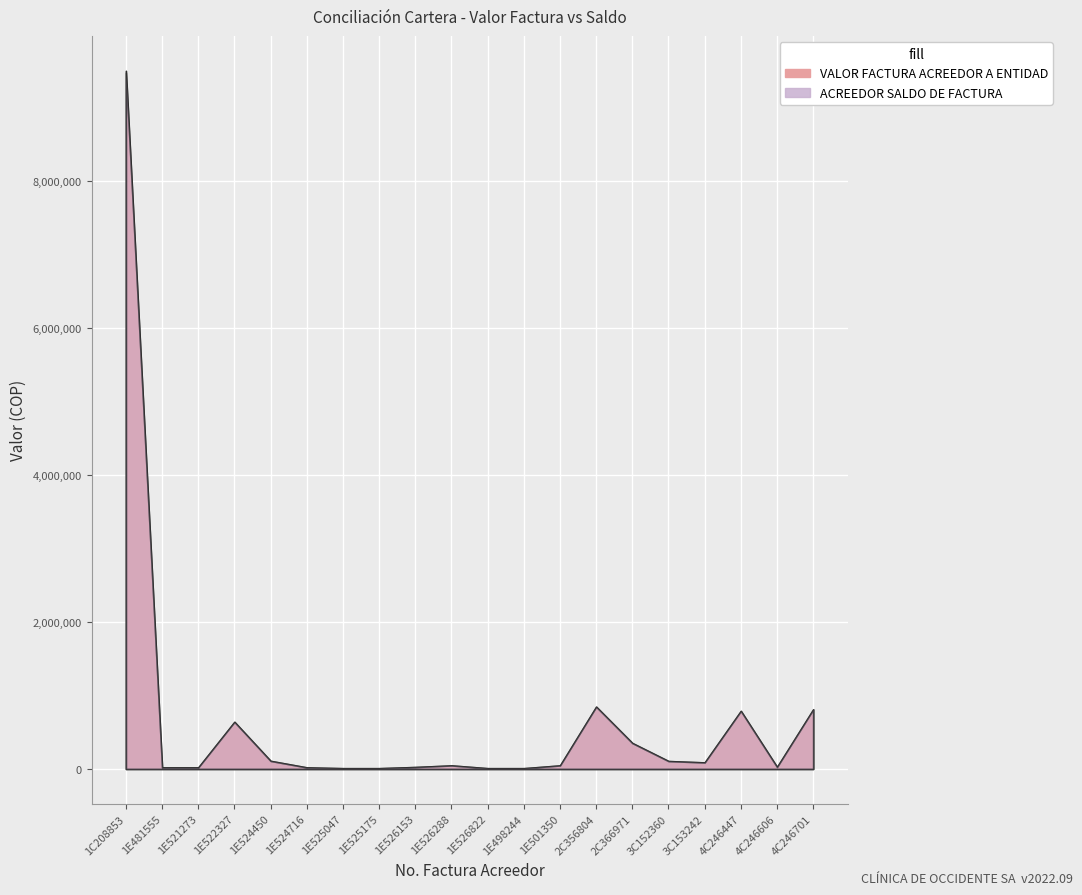

The value of ACREEDOR SALDO DE FACTURA at 1E526822 is 2738. True or false?

False